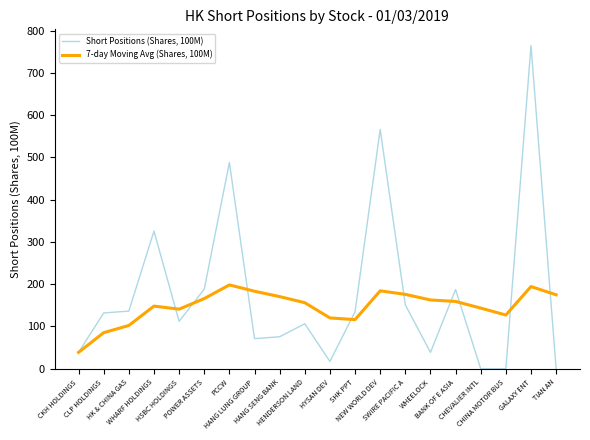

Which series has the largest range (max minus min)?

Short Positions (Shares, 100M)